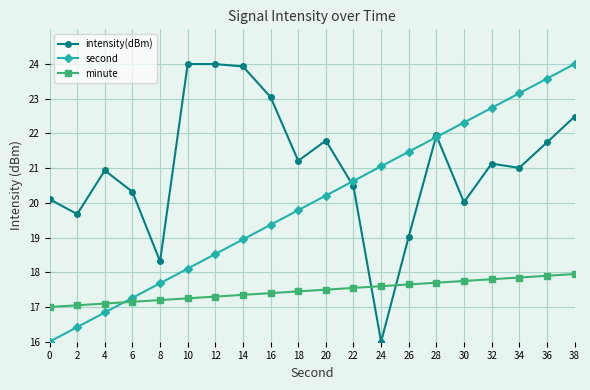

What is the minimum value shown in the chart?

16.0